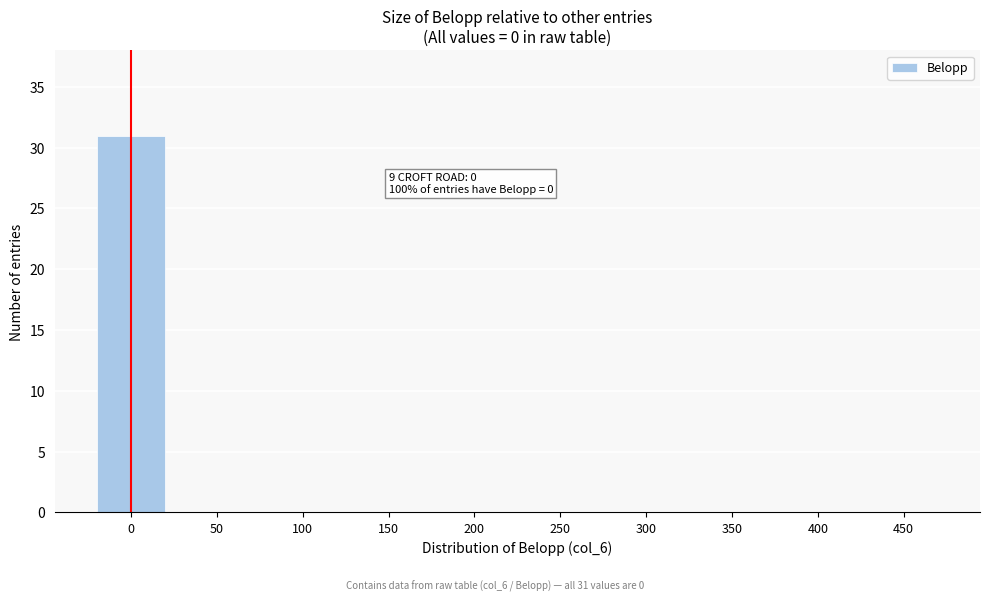

Reading right to left, transcribe all the data shown in this chart.

450=0	400=0	350=0	300=0	250=0	200=0	150=0	100=0	50=0	0=31